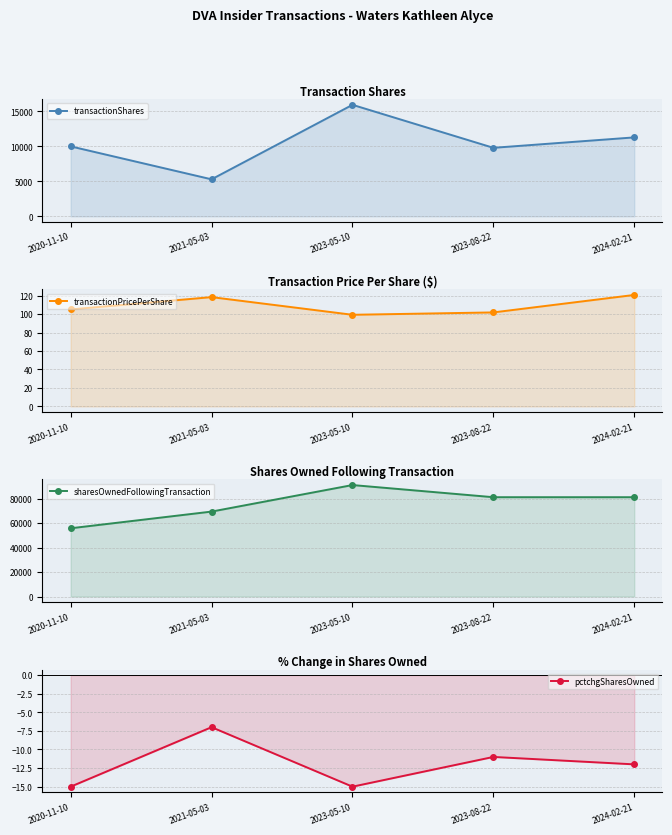

What is the label of the 1st point from the right?

2024-02-21